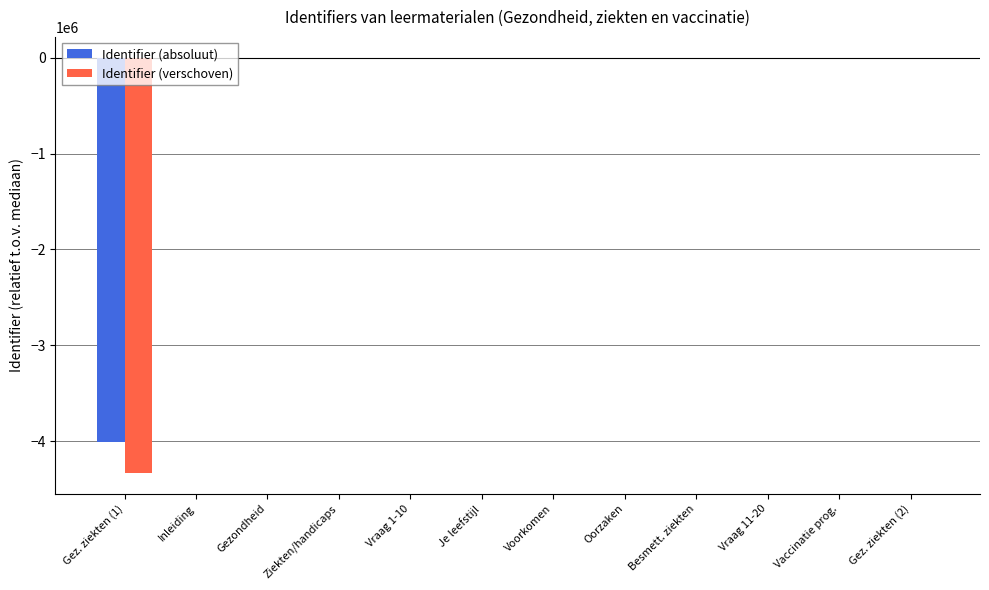

Which series has the widest spread of values?

Identifier (verschoven)